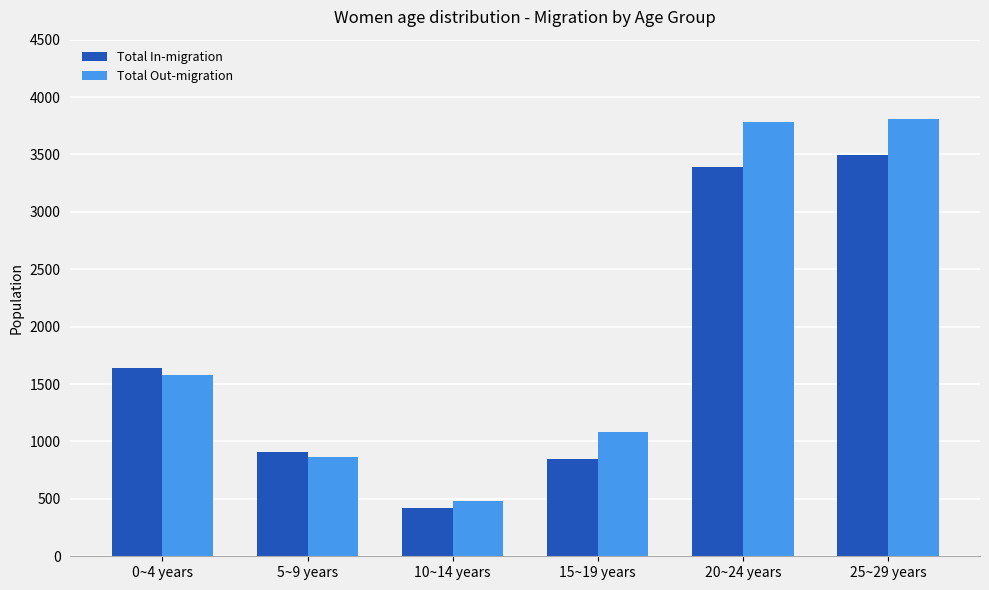

What is the sum of the Total In-migration values at 25~29 years and 15~19 years?

4345